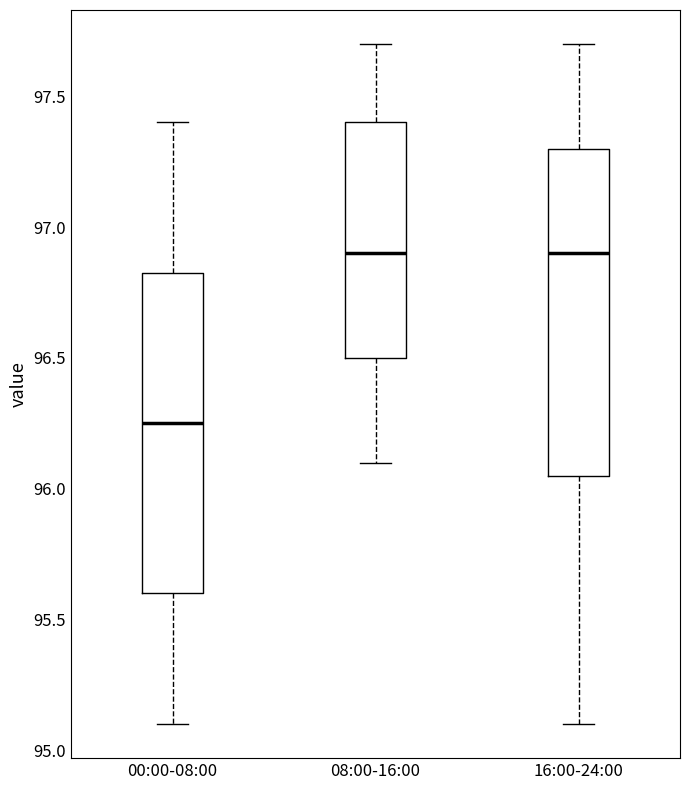

Where is the lower edge of the box for 16:00-24:00 on the y-axis? The values are not printed on the chart, so give them approximately, as read against the axis.

96.05